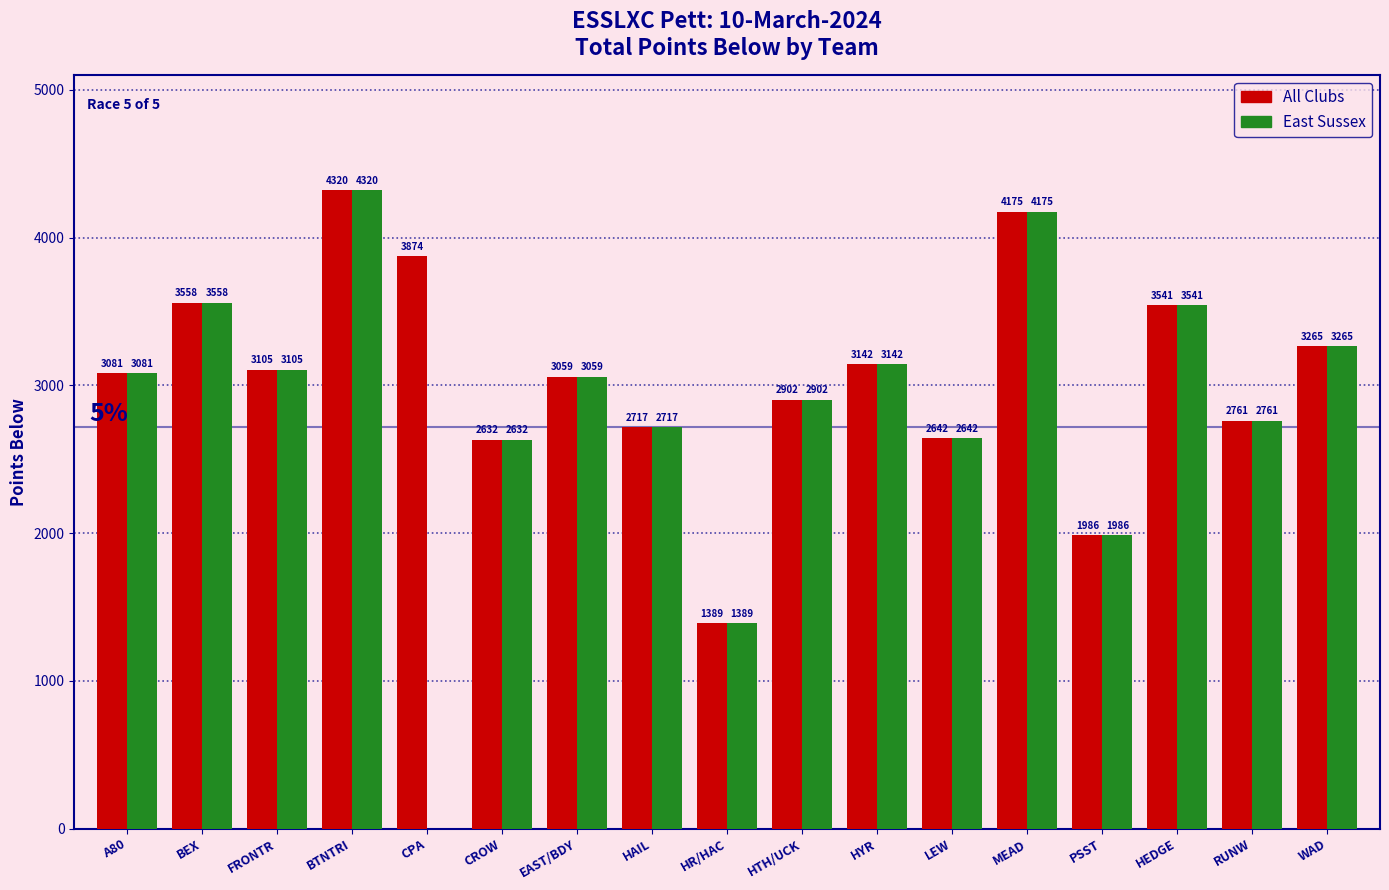

Reading left to right, what are all the values shown in this chart?

All Clubs: A80=3081	BEX=3558	FRONTR=3105	BTNTRI=4320	CPA=3874	CROW=2632	EAST/BDY=3059	HAIL=2717	HR/HAC=1389	HTH/UCK=2902	HYR=3142	LEW=2642	MEAD=4175	PSST=1986	HEDGE=3541	RUNW=2761	WAD=3265
East Sussex: A80=3081	BEX=3558	FRONTR=3105	BTNTRI=4320	CPA=0	CROW=2632	EAST/BDY=3059	HAIL=2717	HR/HAC=1389	HTH/UCK=2902	HYR=3142	LEW=2642	MEAD=4175	PSST=1986	HEDGE=3541	RUNW=2761	WAD=3265